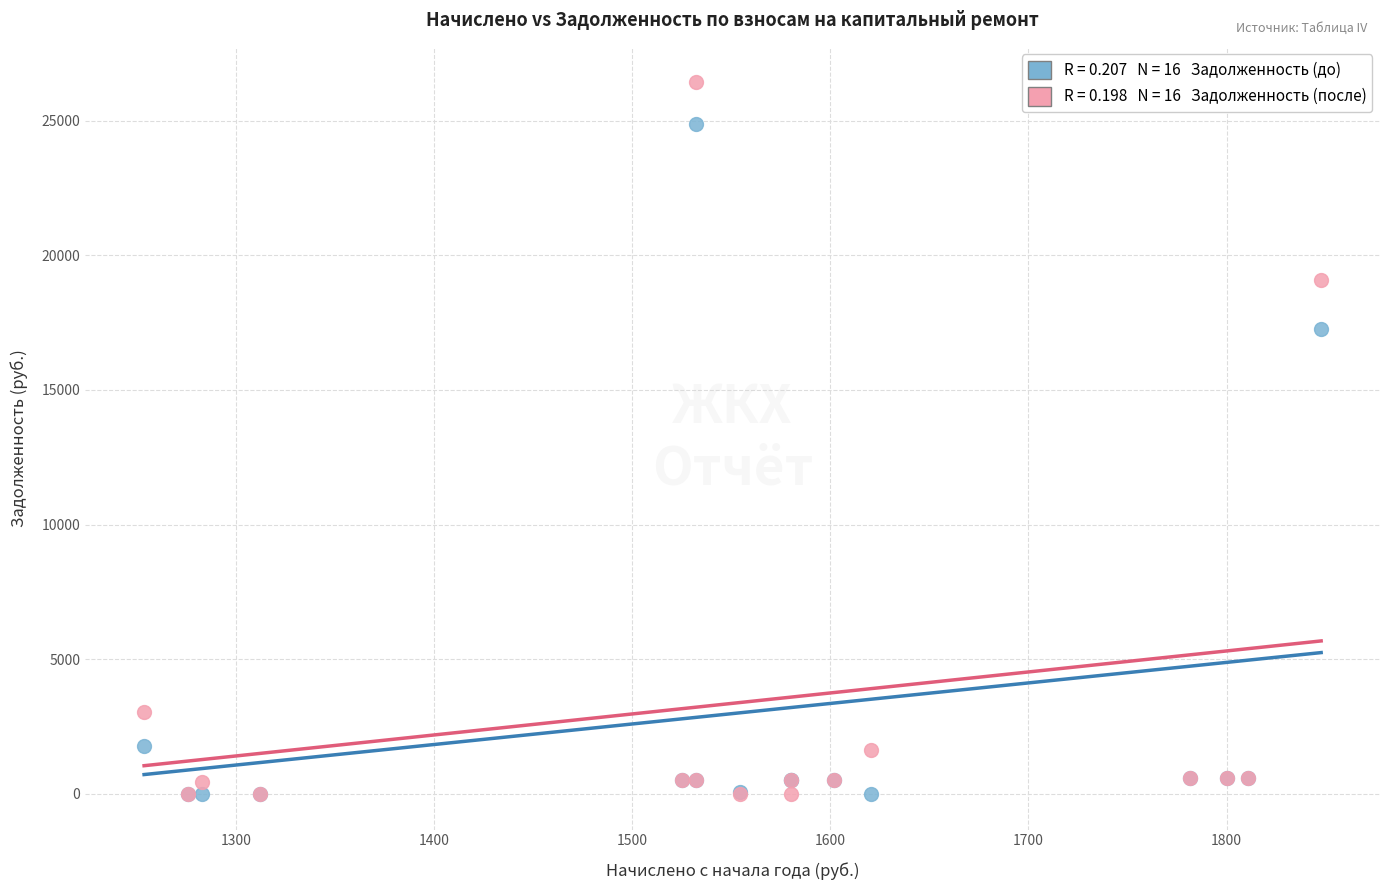

Across all series, what Y value is closest to 13207?

17244.7